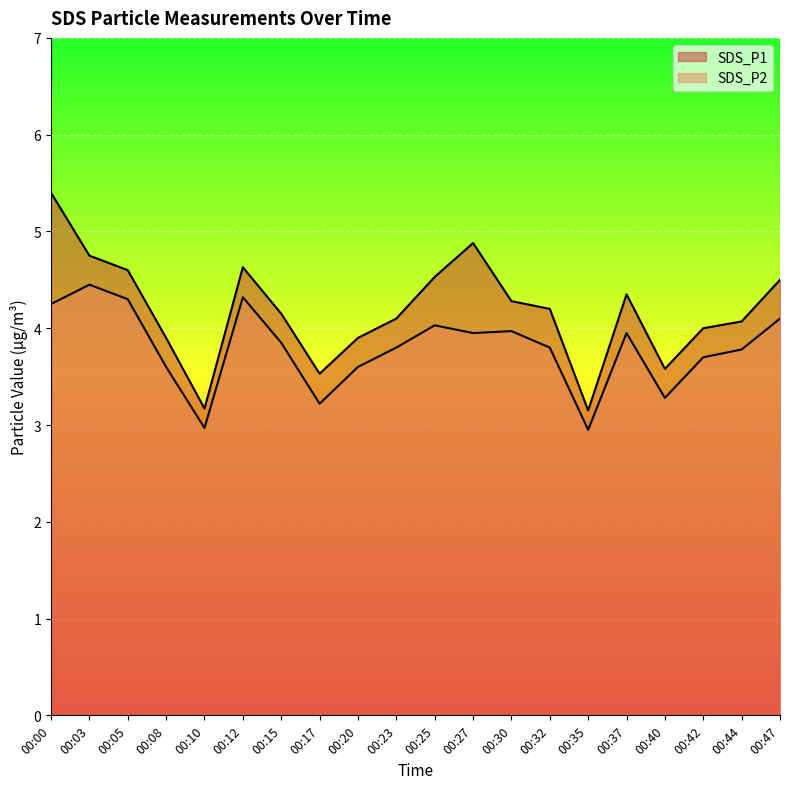

Is the value of SDS_P1 at 00:30 greater than the value of SDS_P2 at 00:27?

Yes